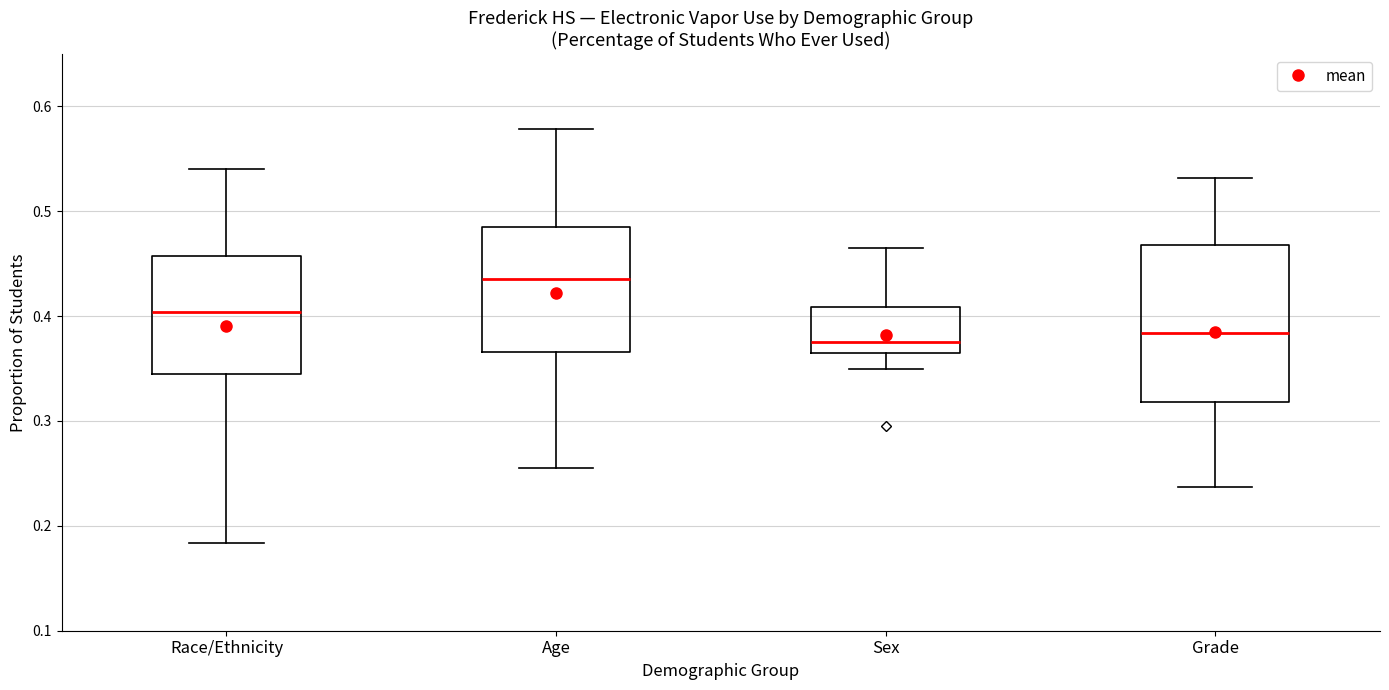

Reading left to right, transcribe this box plot: for each box, give where its median line is, the range the box spans, and where its two whiskers end, as read against the y-axis. The values are not printed on the chart, so give them approximately, as read against the axis.

Race/Ethnicity: median 0.40, box 0.35 to 0.46, whiskers 0.18 to 0.54
Age: median 0.44, box 0.37 to 0.49, whiskers 0.26 to 0.58
Sex: median 0.38, box 0.37 to 0.41, whiskers 0.35 to 0.47
Grade: median 0.38, box 0.32 to 0.47, whiskers 0.24 to 0.53